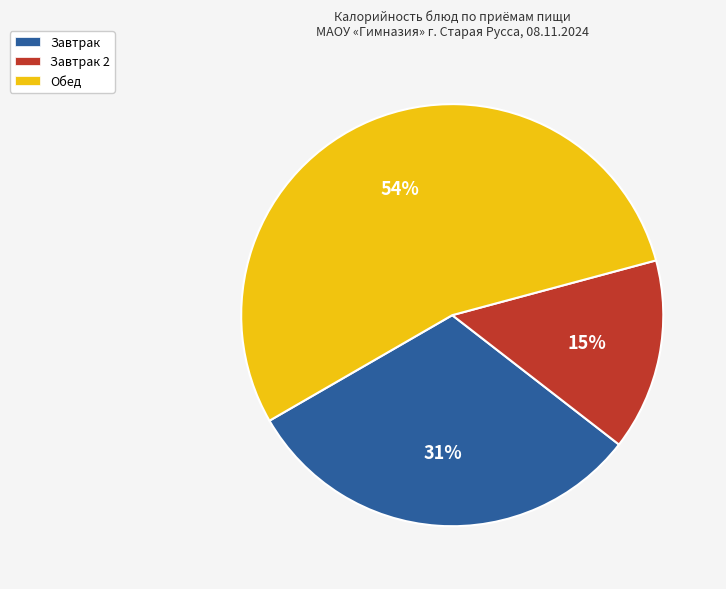

To the nearest percent, what is the average slice percentage?

33%